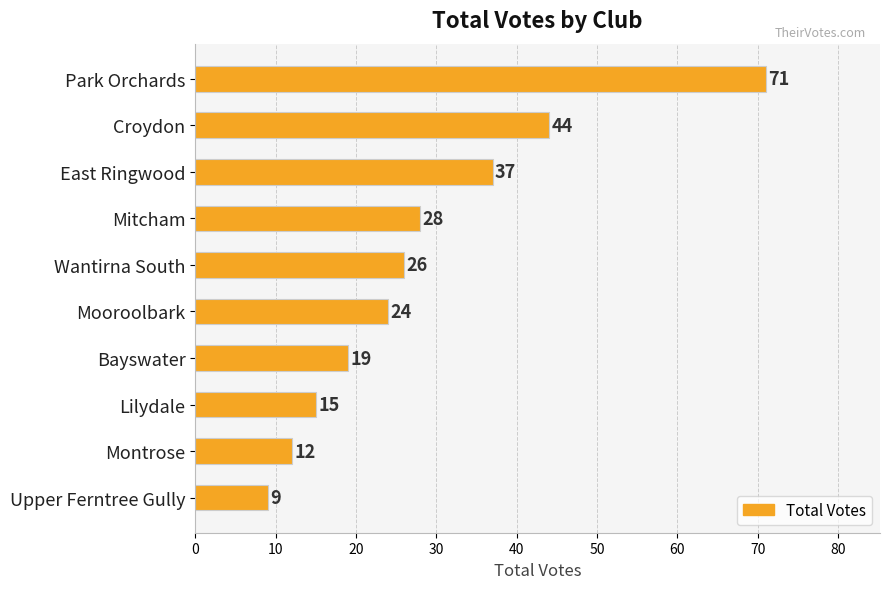

Reading top to bottom, extract all data points from this chart.

Park Orchards=71	Croydon=44	East Ringwood=37	Mitcham=28	Wantirna South=26	Mooroolbark=24	Bayswater=19	Lilydale=15	Montrose=12	Upper Ferntree Gully=9